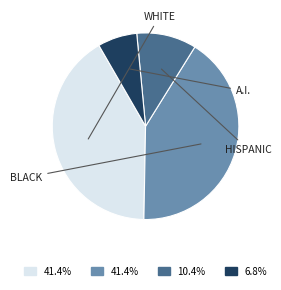

Is there a majority slice in this chart?

No